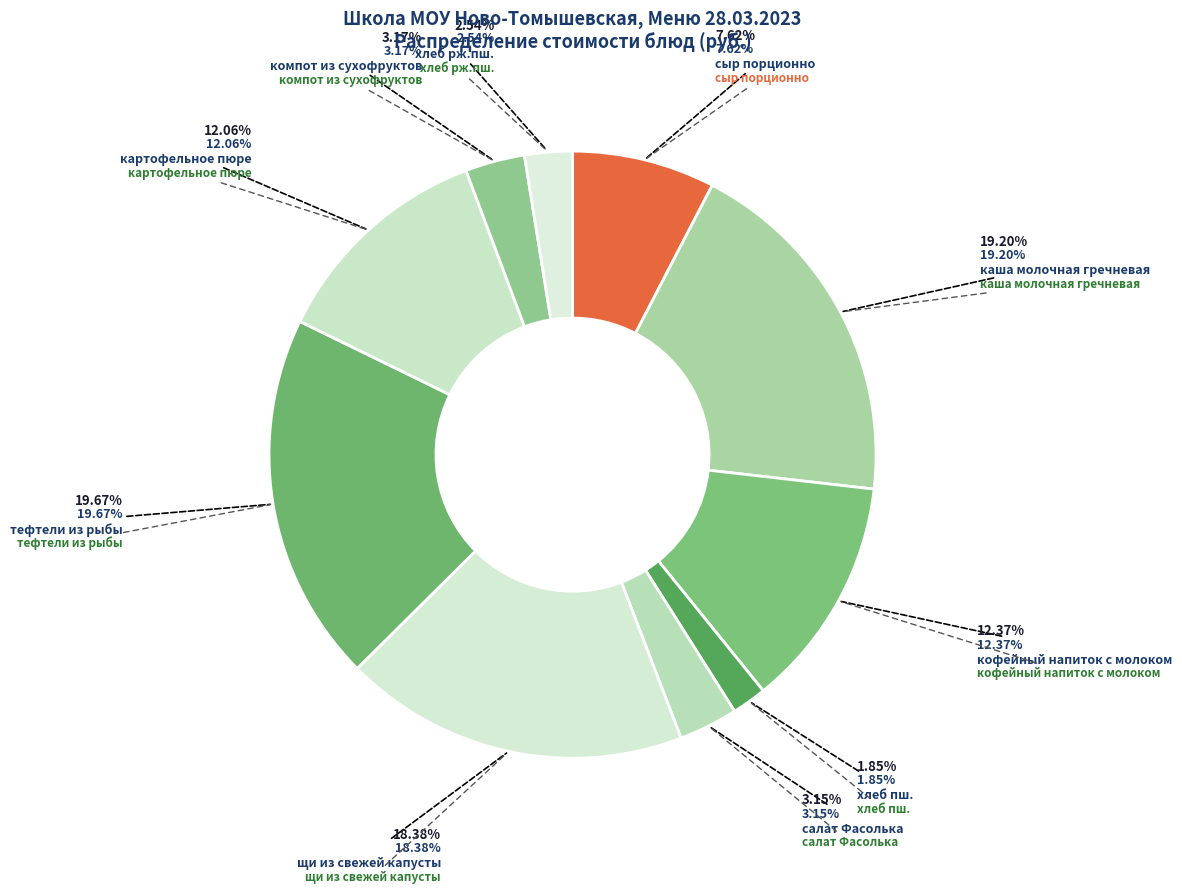

Is there a majority slice in this chart?

No